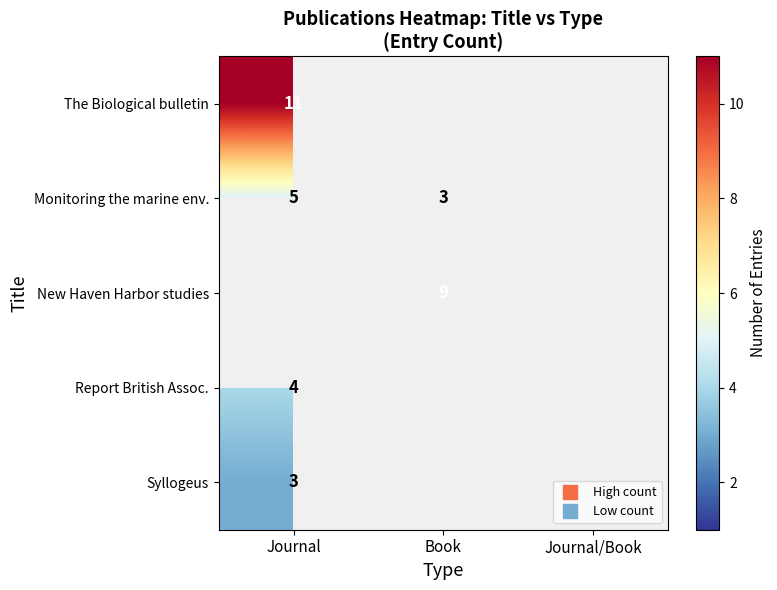

Which label corresponds to the smallest value in the chart?

Book